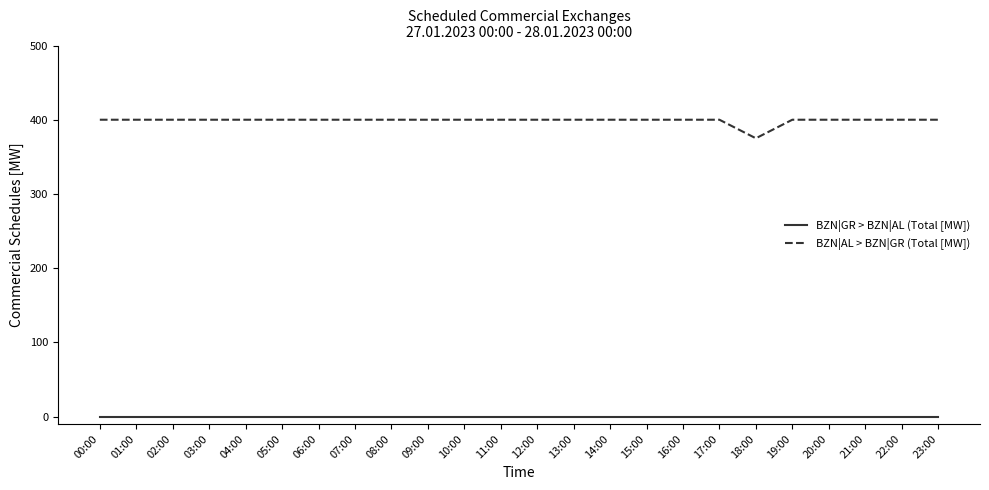

At 06:00, list the series in order from largest to smallest.

BZN|AL > BZN|GR (Total [MW]), BZN|GR > BZN|AL (Total [MW])